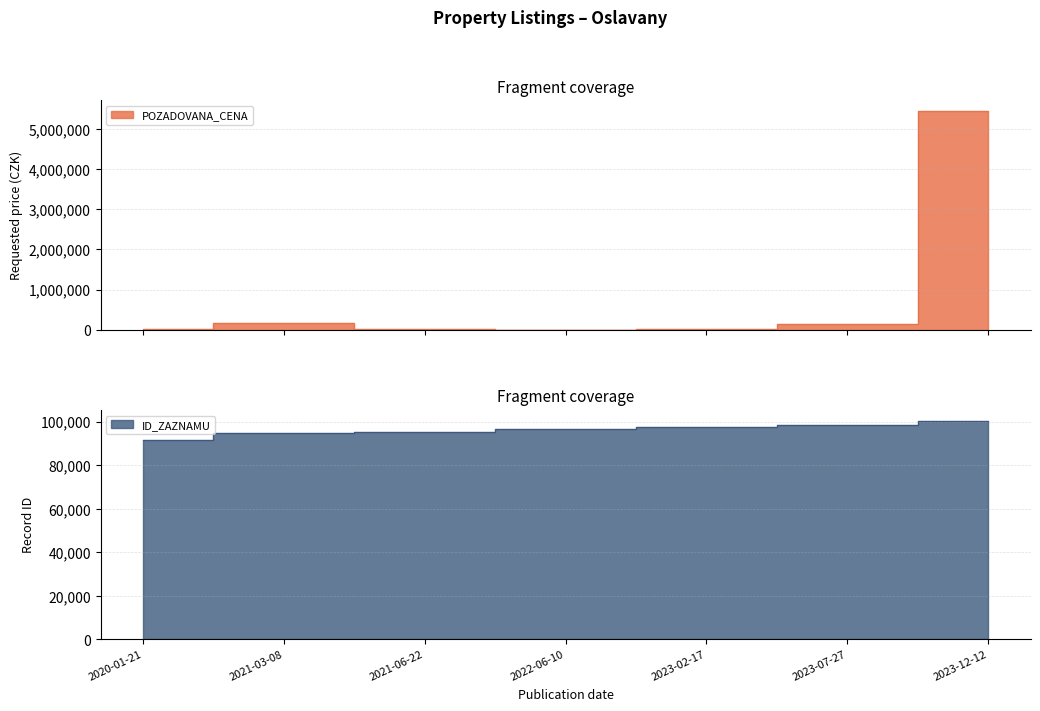

Rank the series by their average value, from lowest to highest.

ID_ZAZNAMU, POZADOVANA_CENA